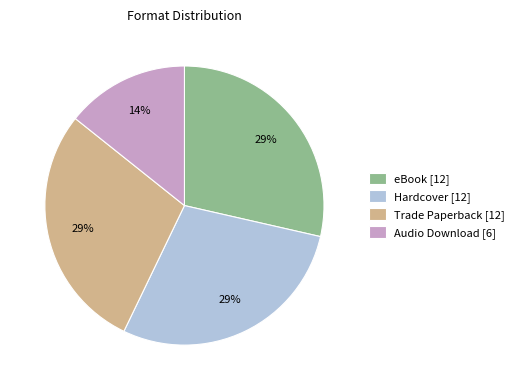

Is there any slice that represents more than half of the pie?

No